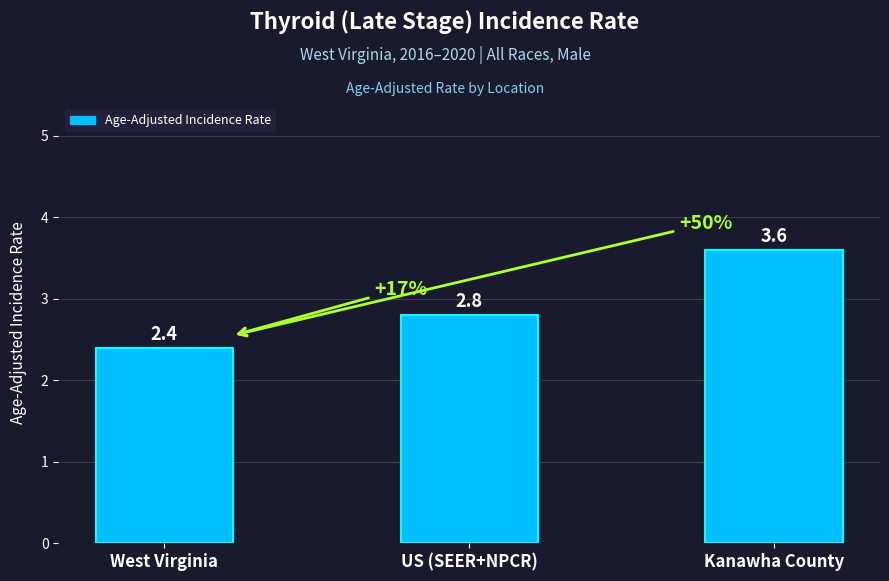

Which has a higher value, West Virginia or US (SEER+NPCR)?

US (SEER+NPCR)